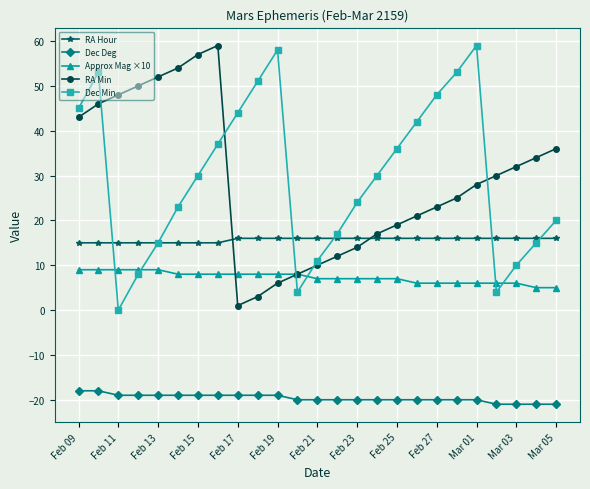

In Dec Min, how many points are higher than both neighbors (excluding endpoints)?

3